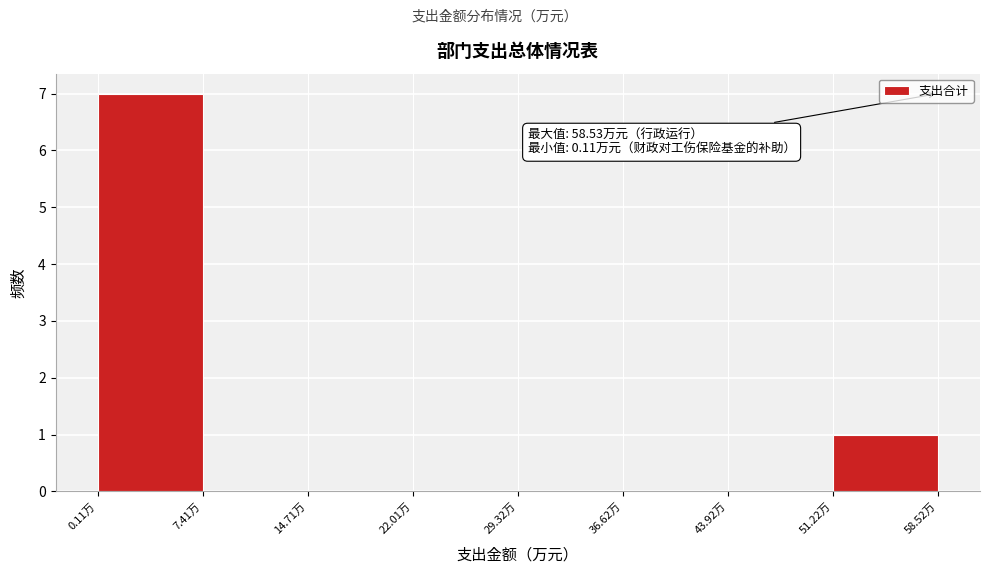

Over which range of the x-axis is the bar tallest?

0 to 7